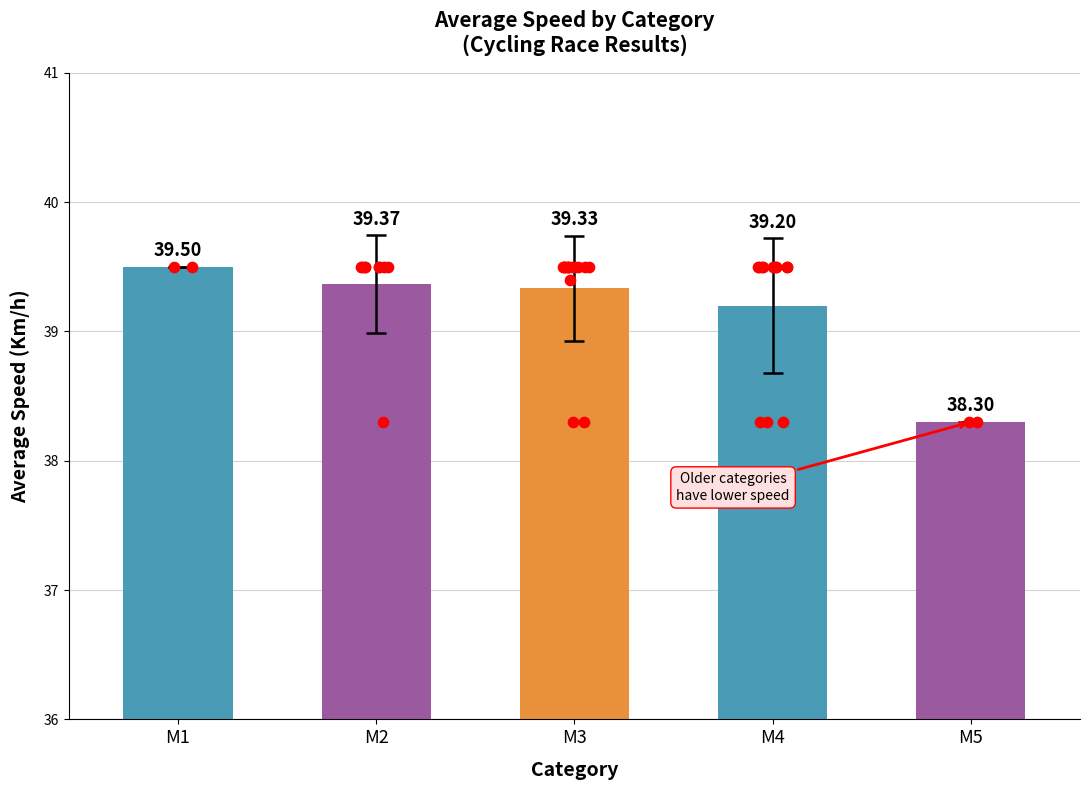

What is the ratio of the value at M1 to the value at M5?

1.0